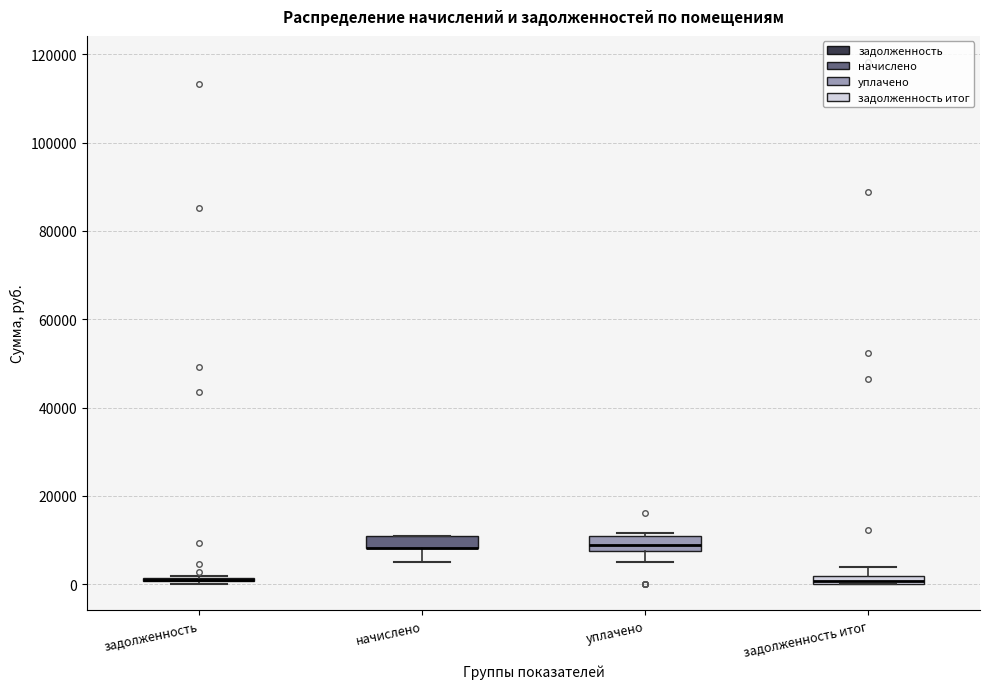

Where is the upper edge of the box for задолженность on the y-axis? The values are not printed on the chart, so give them approximately, as read against the axis.

2000